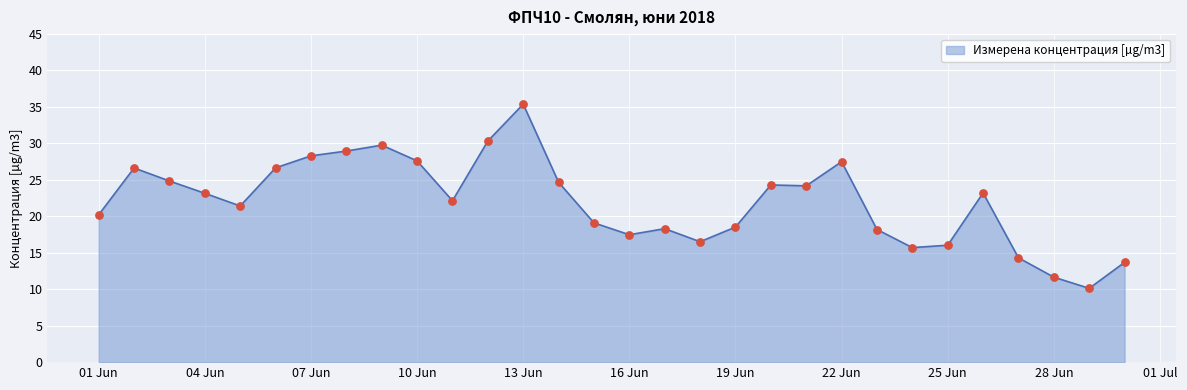

What is the smallest value displayed?

10.1